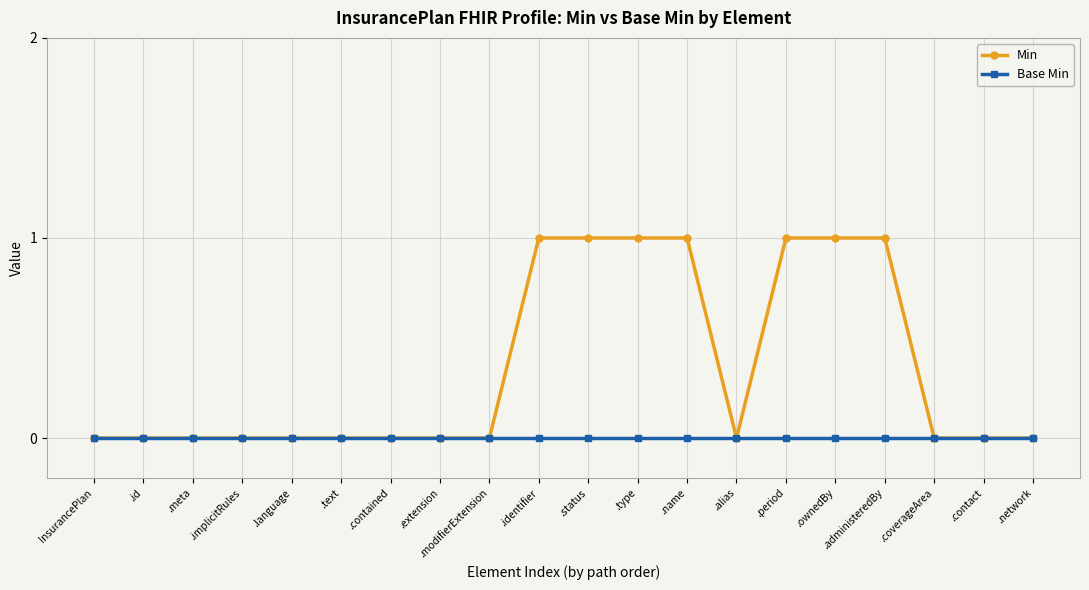

Which series has the largest range (max minus min)?

Min